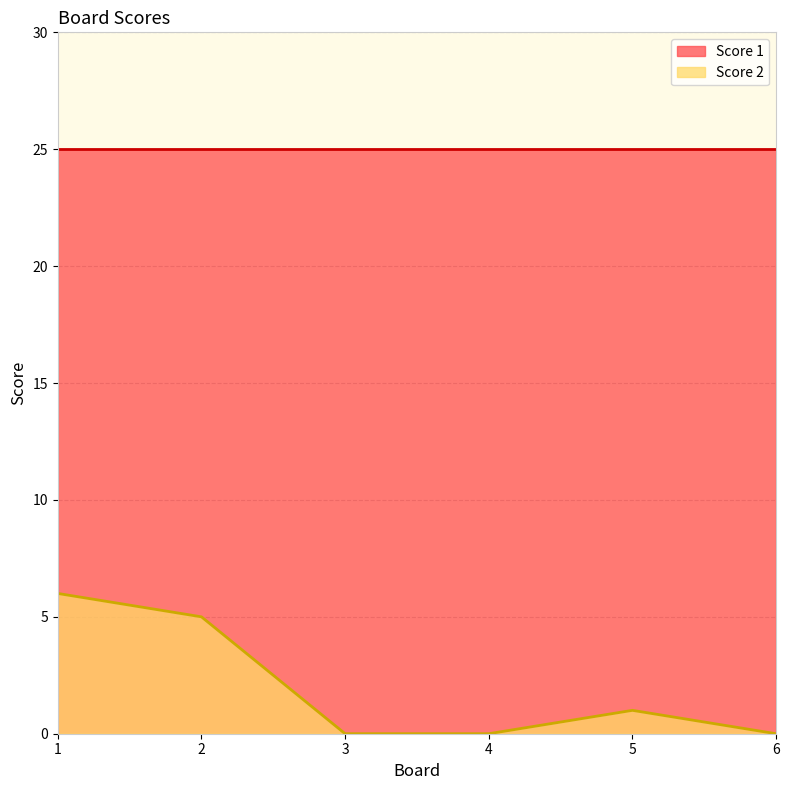

Is it true that the value at 3 is 0?

True